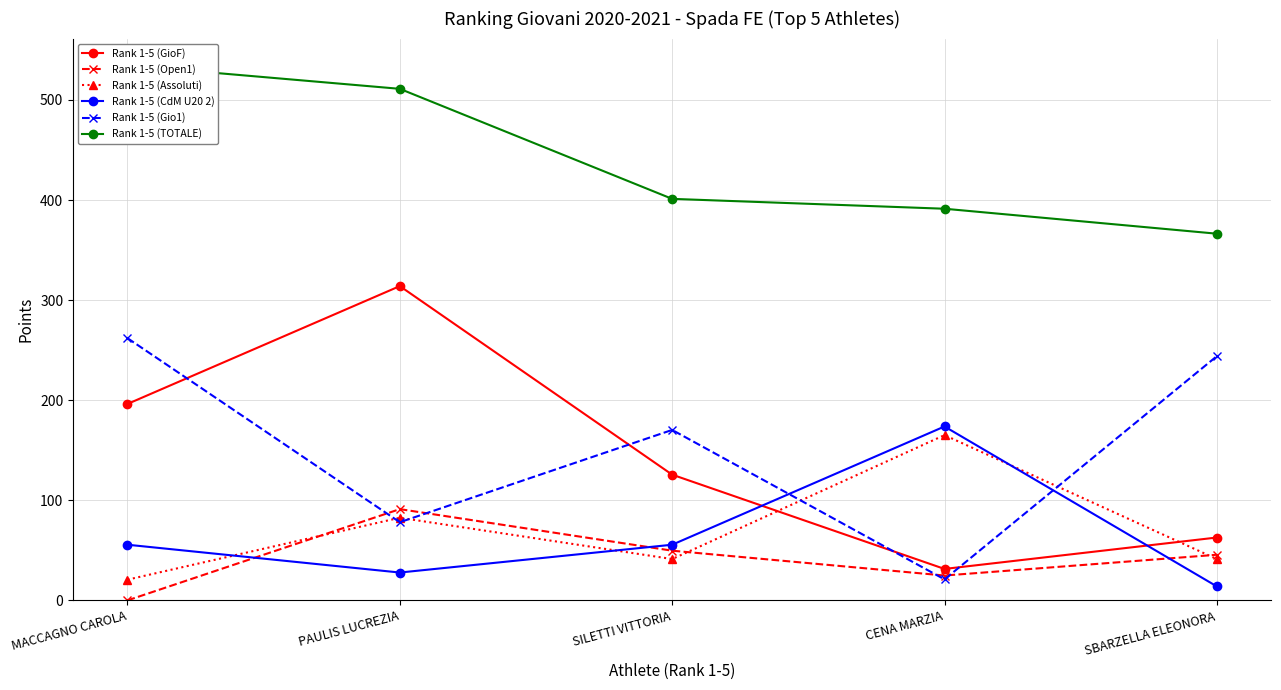

Which label corresponds to the largest value in the chart?

MACCAGNO CAROLA